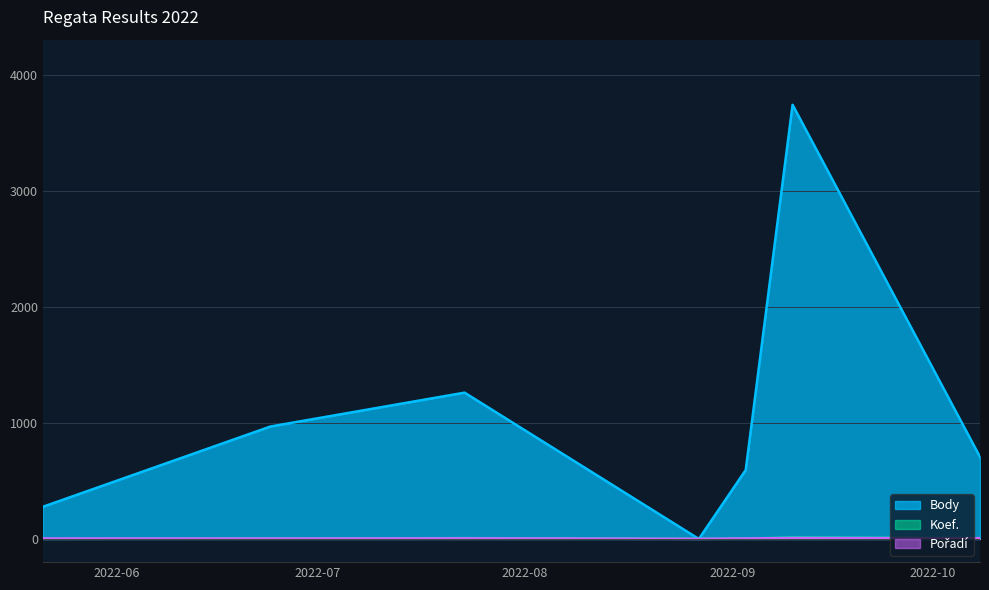

The value of Pořadí at 2022-08-27 is 1. True or false?

True